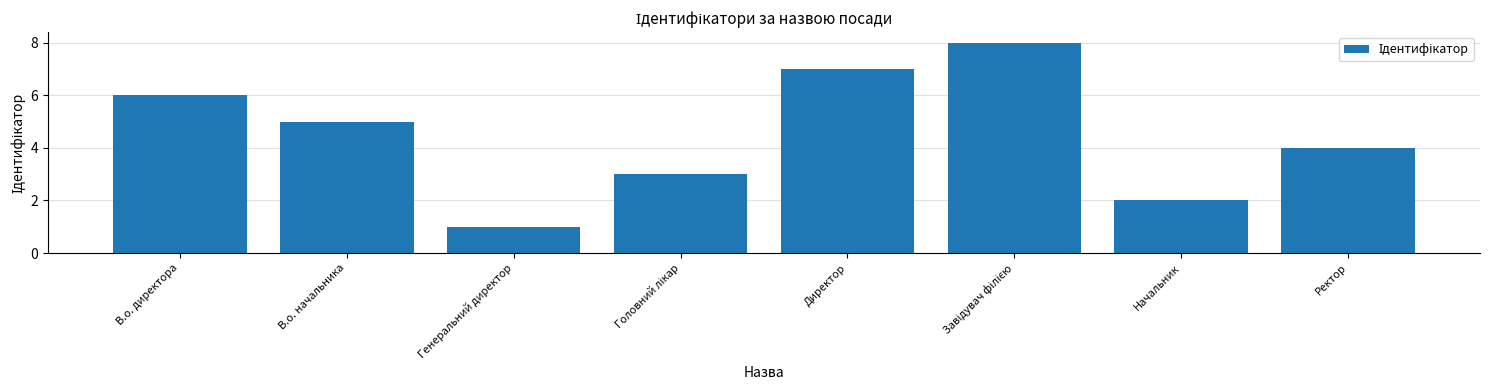

What is the change in value from В.о. начальника to Директор?

+2